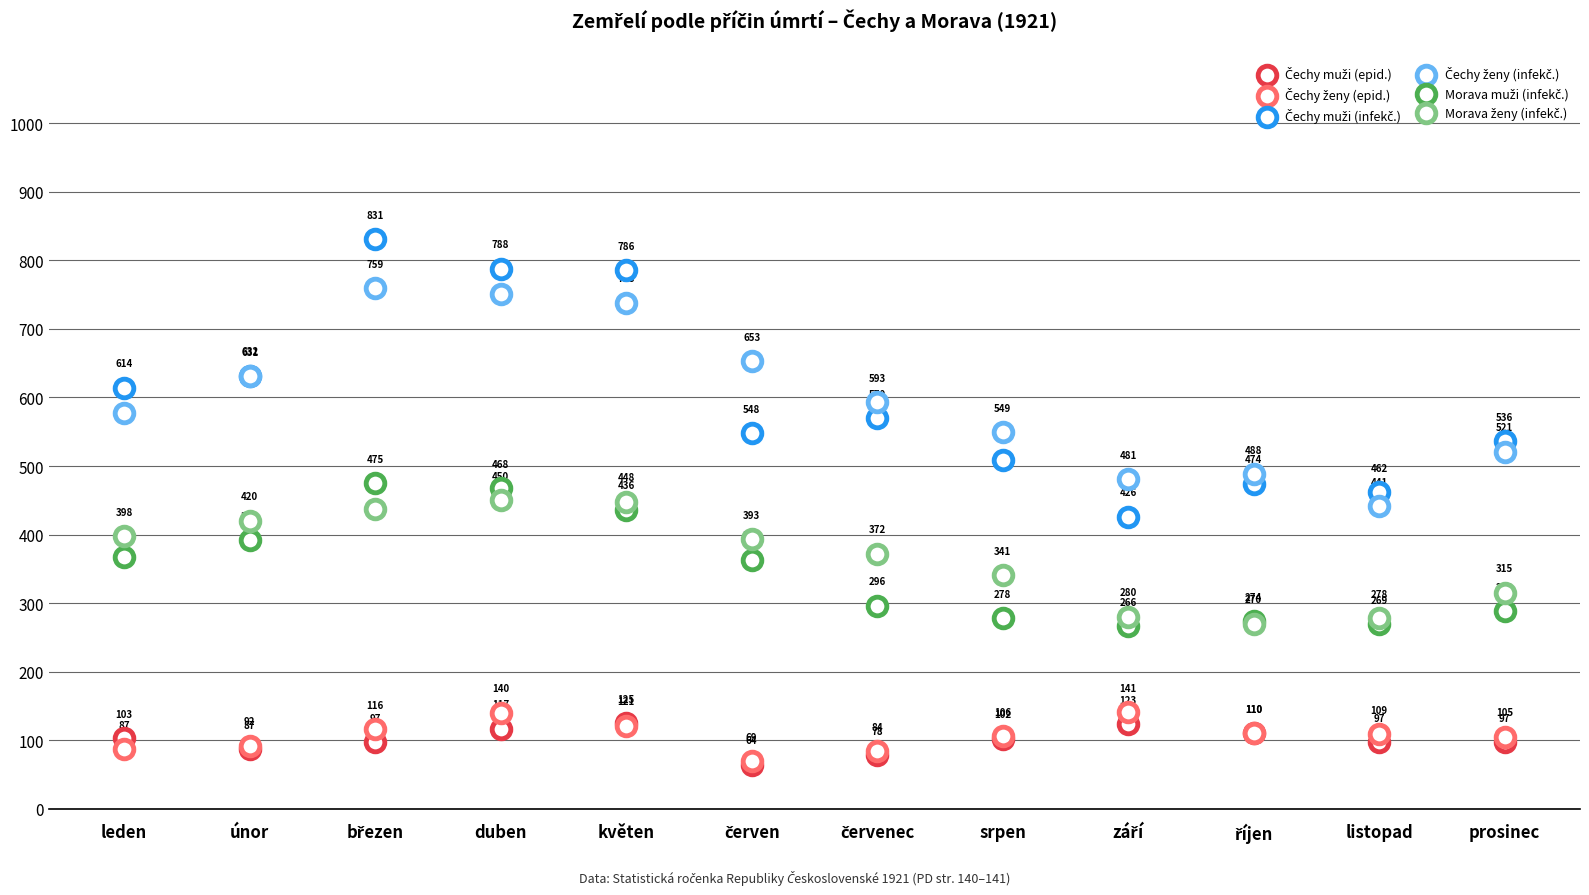

Which series has the largest Y range (max minus min)?

Čechy muži (infekč.)